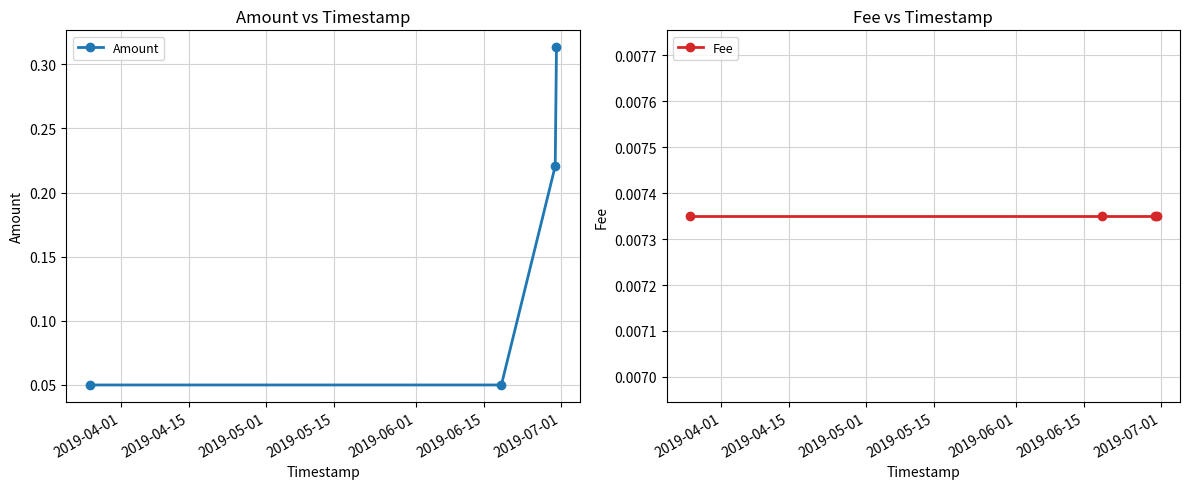

True or false: Amount has more than 2 interior local peaks.

False